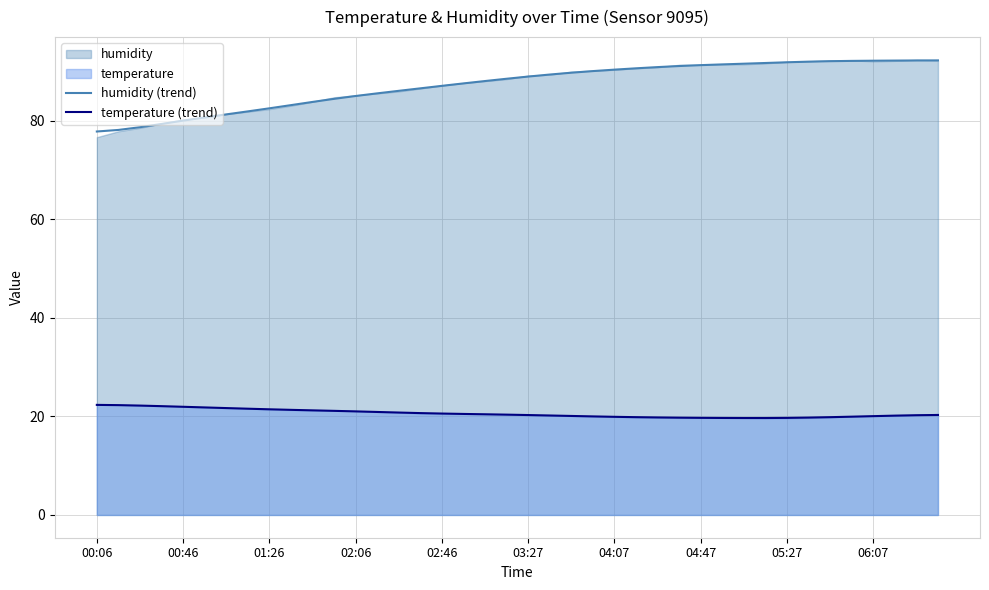

True or false: temperature (trend) and humidity (trend) cross at least once.

False